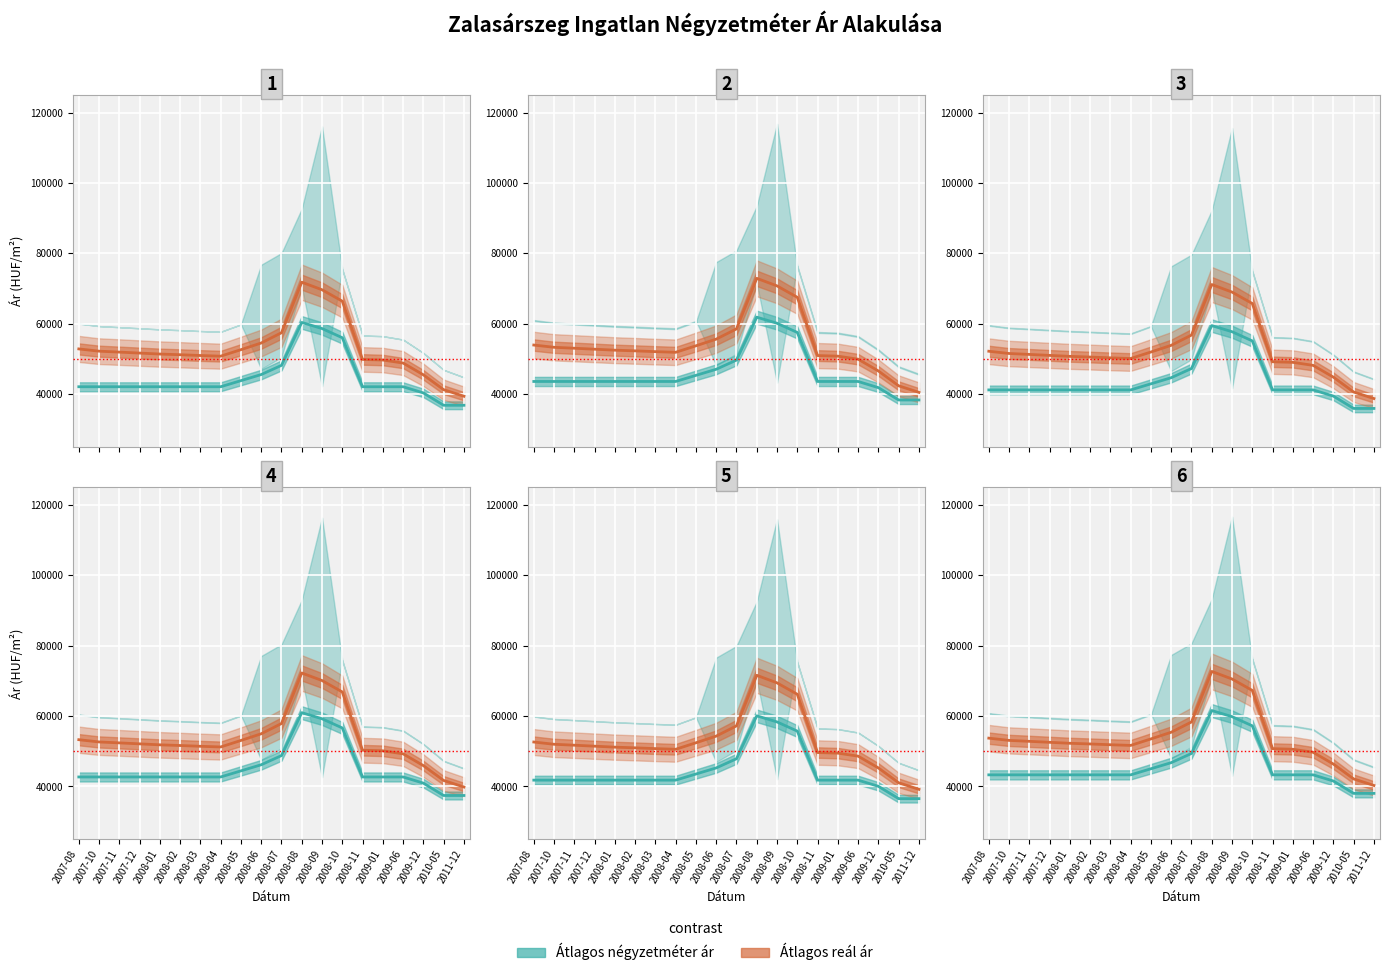

What is the label of the 13th point from the right?

2008-04